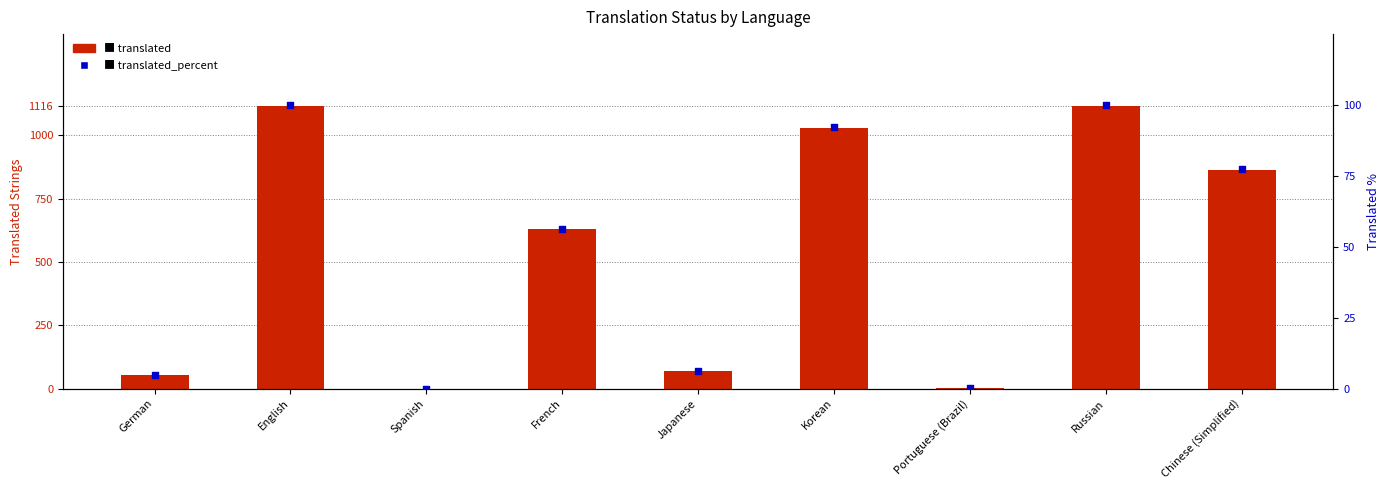

What is the total value across all series at Portuguese (Brazil)?

1.1